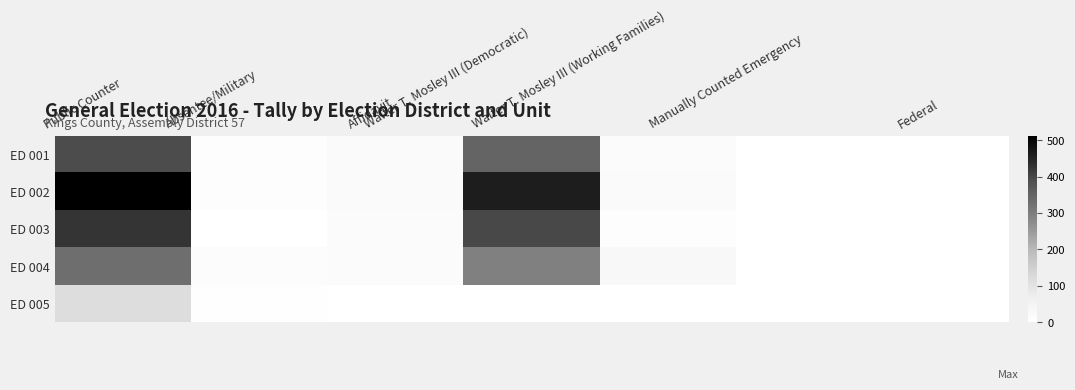

Reading left to right, extract all data points from this chart.

ED 001: Public Counter=391	Absentee/Military=7	Affidavit=21	Walter T. Mosley III (Democratic)=347	Walter T. Mosley III (Working Families)=15	Manually Counted Emergency=0	Federal=0
ED 002: Public Counter=513	Absentee/Military=8	Affidavit=21	Walter T. Mosley III (Democratic)=462	Walter T. Mosley III (Working Families)=21	Manually Counted Emergency=0	Federal=0
ED 003: Public Counter=425	Absentee/Military=1	Affidavit=16	Walter T. Mosley III (Democratic)=398	Walter T. Mosley III (Working Families)=8	Manually Counted Emergency=0	Federal=0
ED 004: Public Counter=329	Absentee/Military=14	Affidavit=16	Walter T. Mosley III (Democratic)=295	Walter T. Mosley III (Working Families)=27	Manually Counted Emergency=0	Federal=1
ED 005: Public Counter=116	Absentee/Military=3	Affidavit=2	Walter T. Mosley III (Democratic)=0	Walter T. Mosley III (Working Families)=0	Manually Counted Emergency=0	Federal=0